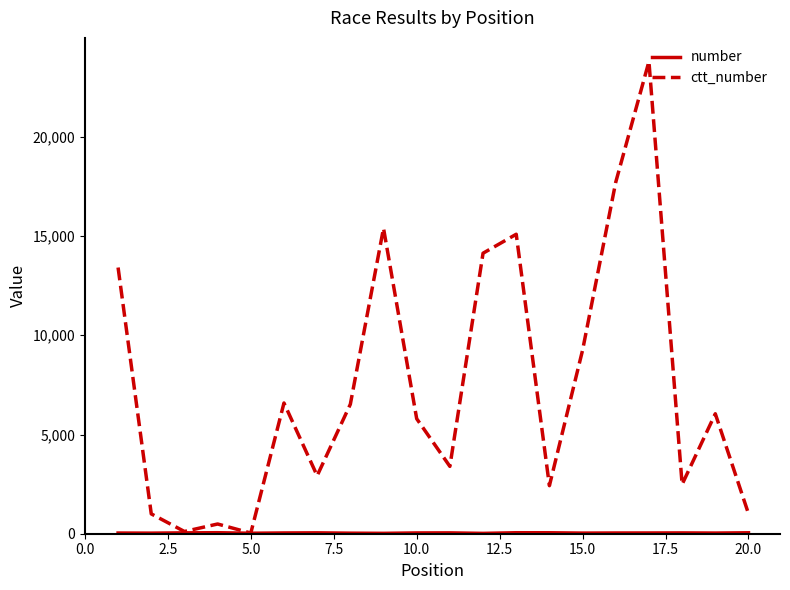

What is the greatest value displayed?

23798